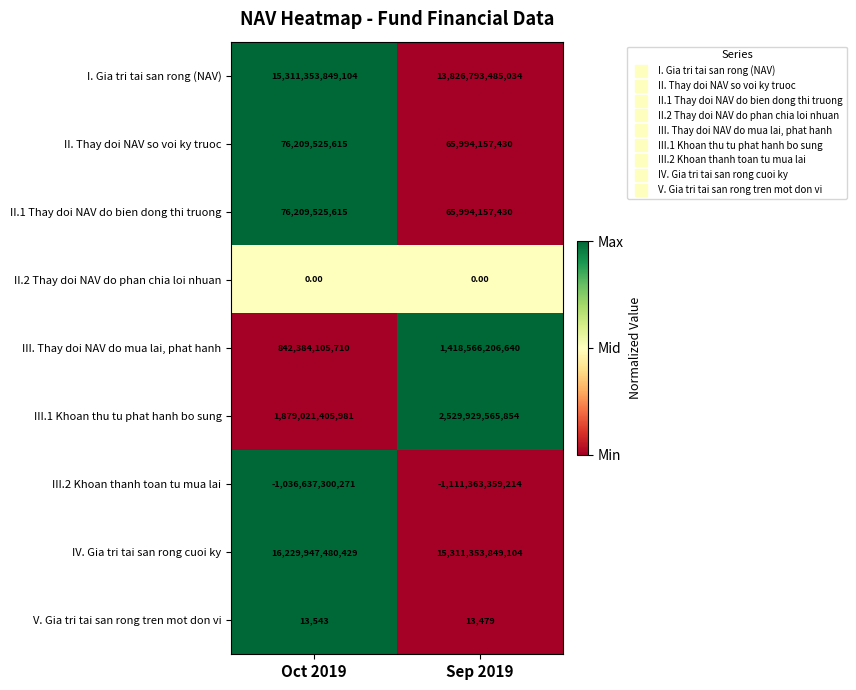

What is the difference between the I. Gia tri tai san rong (NAV) values at Sep 2019 and Oct 2019?

1484560364070